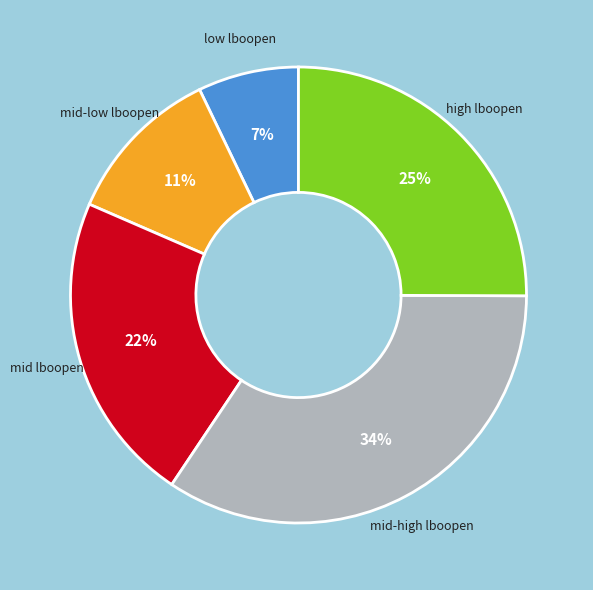

Does any single category account for the majority?

No